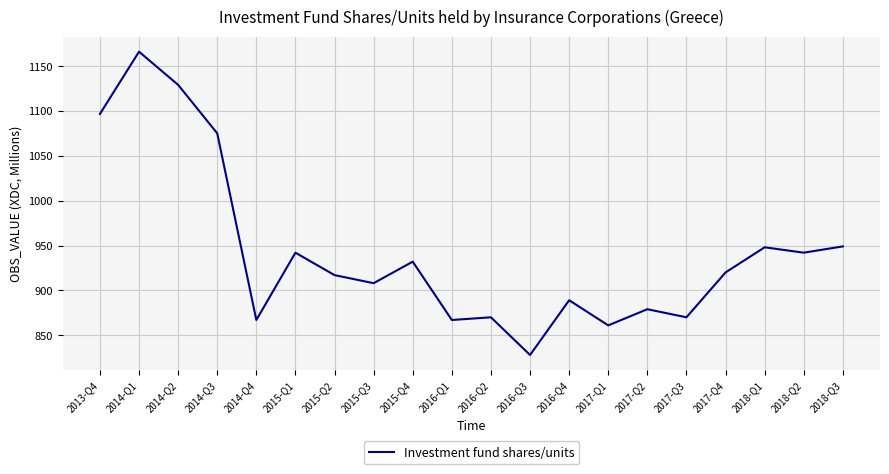

True or false: the data shows 376.0 at 2016-Q3.

False